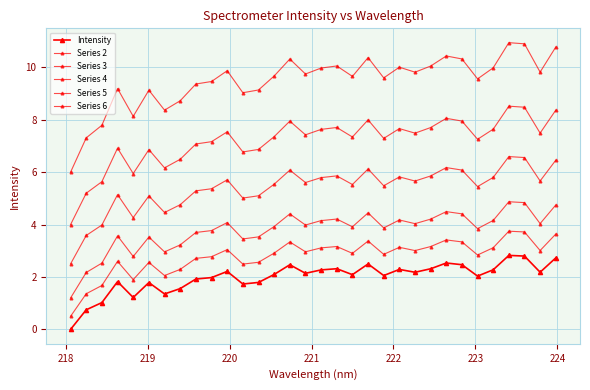

What is the difference between the second highest and minimum values in the Series 3 series?

3.6